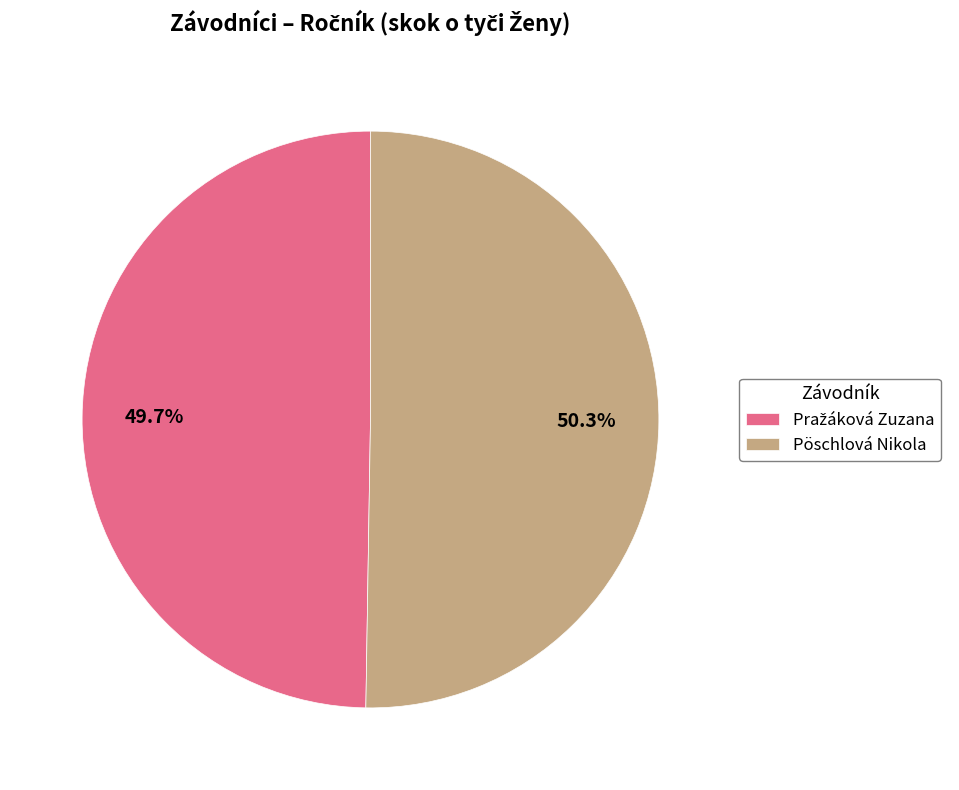

Does Pöschlová Nikola represent more than half of the total?

Yes